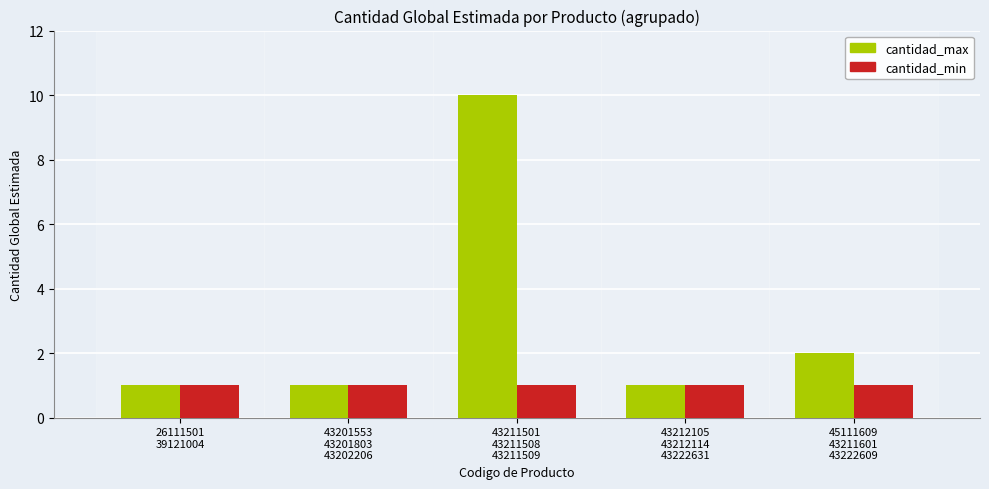

What is the label of the 2nd bar from the left?

43201553
43201803
43202206